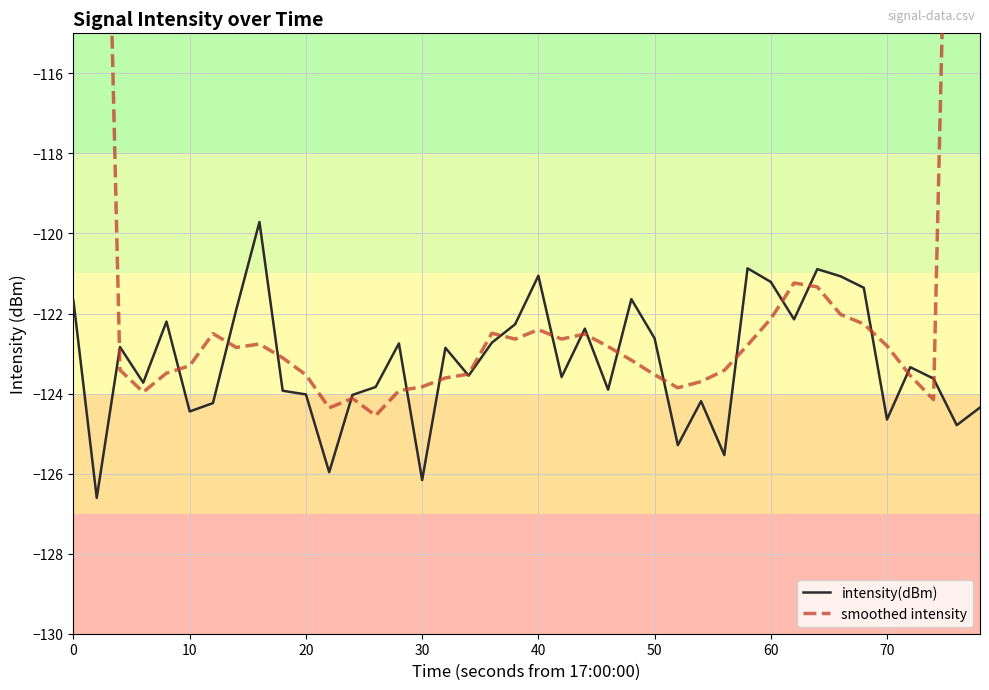

How many times do intensity(dBm) and smoothed intensity cross each other?

20